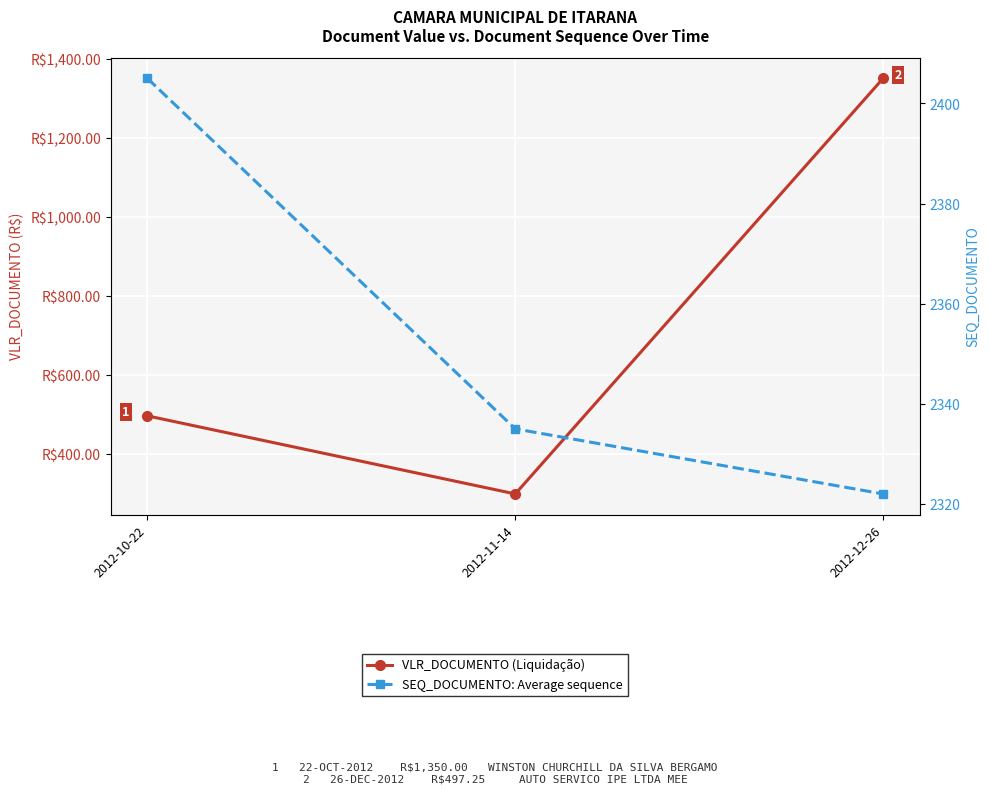

What is the total value across all series at 2012-10-22?

2902.2